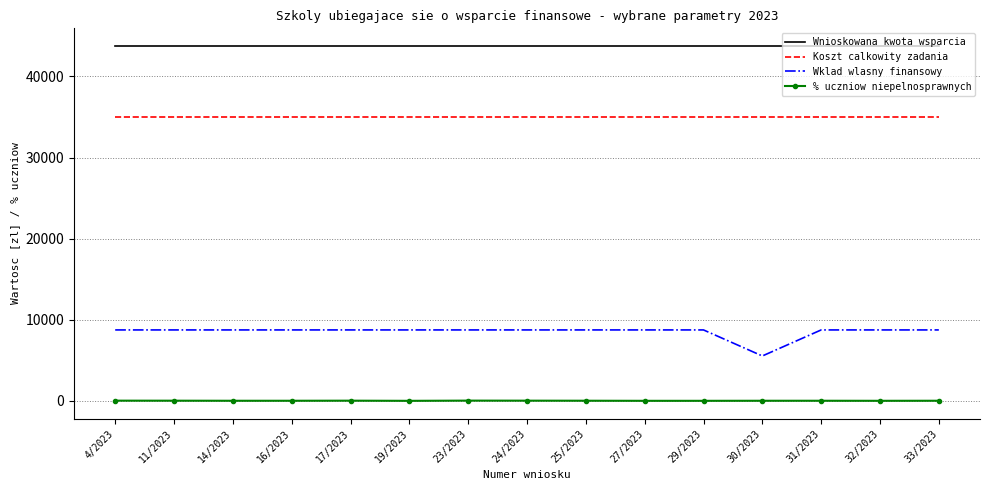

What is the highest value of the Koszt calkowity zadania series?

35000